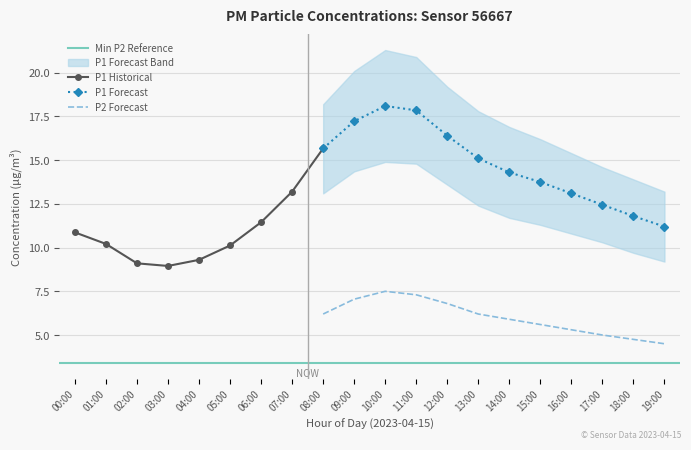

At which category does P1 reach its first local valley?

03:00